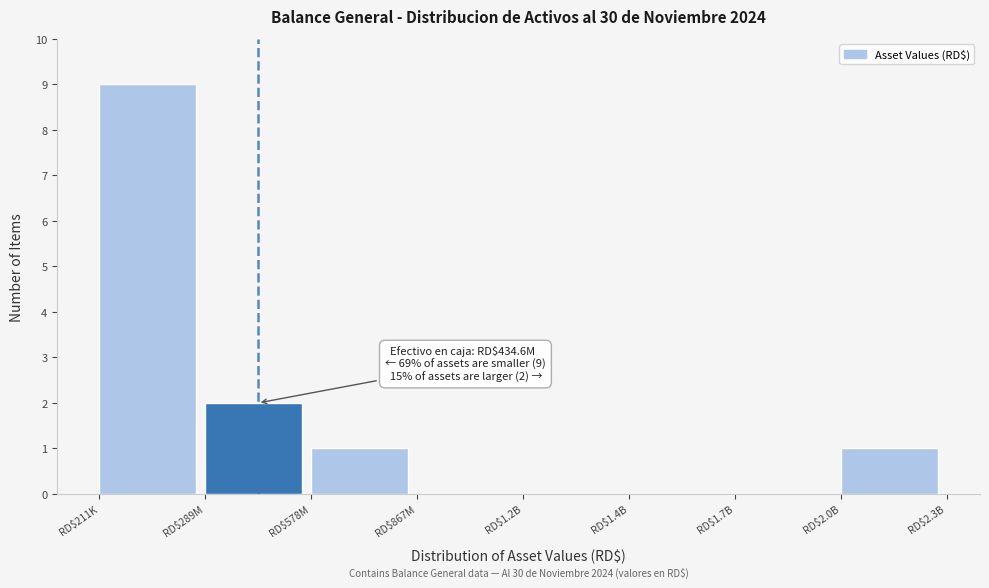

The value at RD$1.4B is 5. True or false?

False